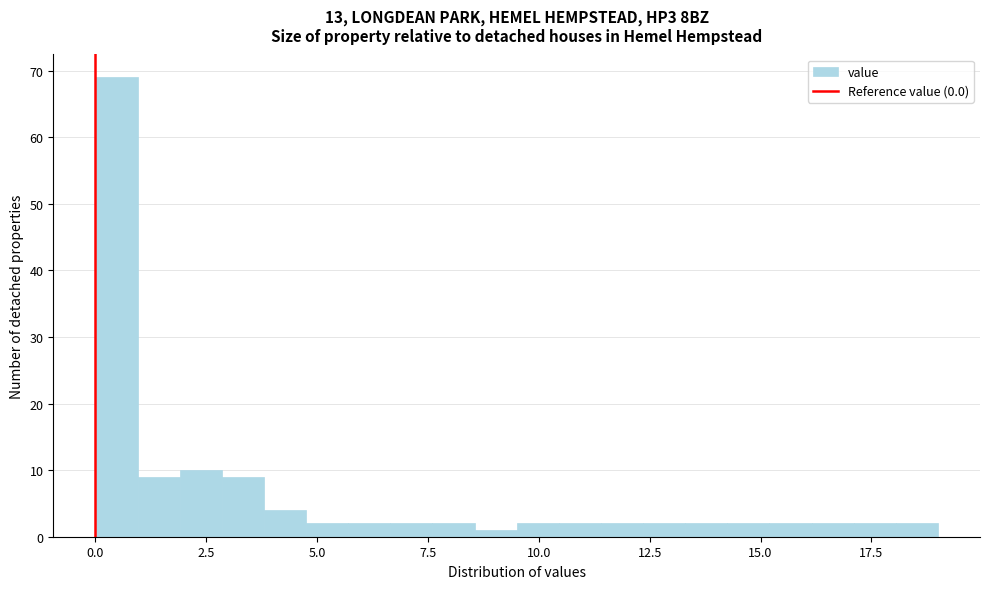

Read against the x-axis, roughly where is the centre of the tallest bar?

0.5